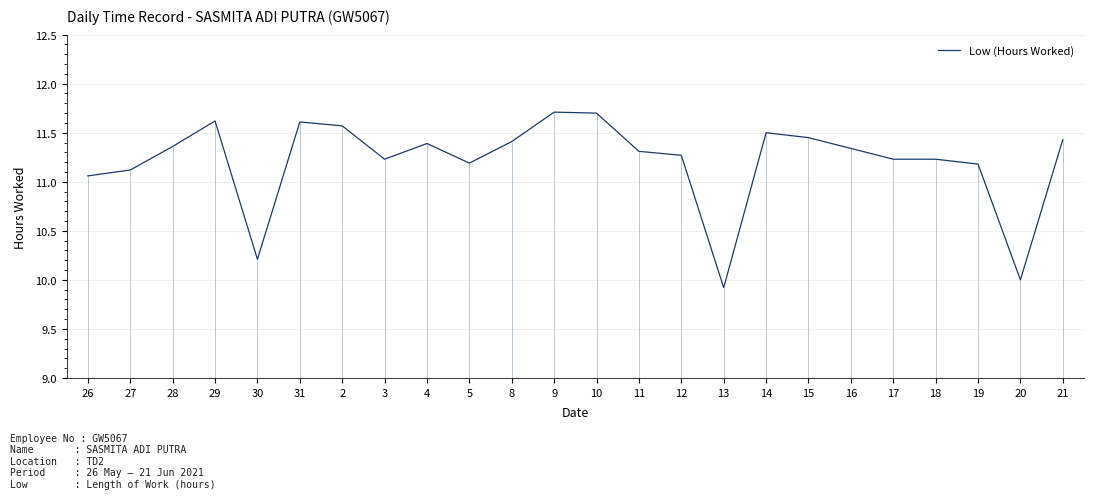

The chart shows a value of 20.3 at 8. True or false?

False